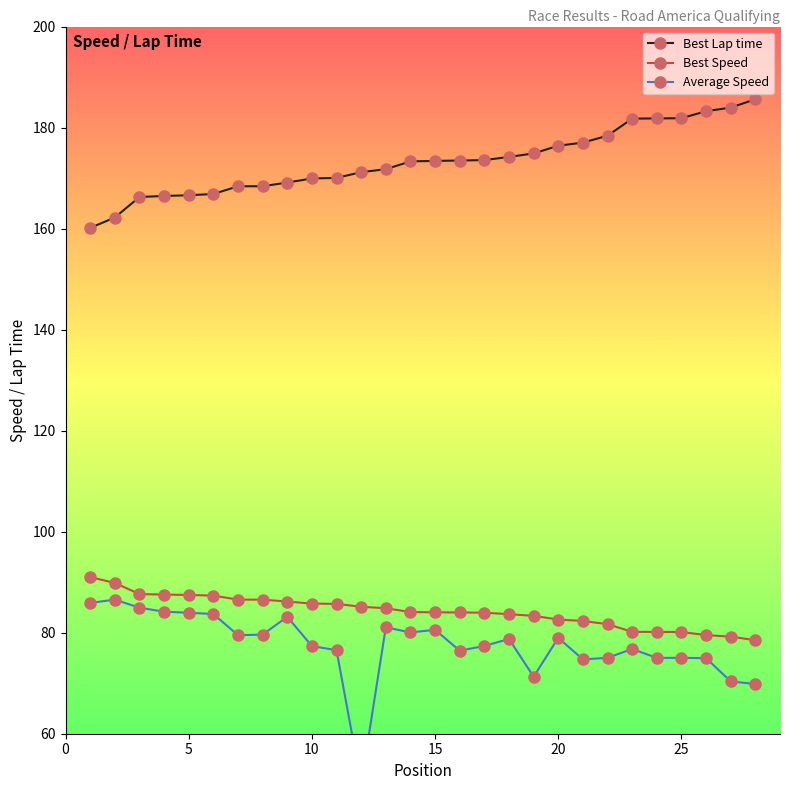

True or false: Best Lap time and Best Speed intersect in this chart.

False